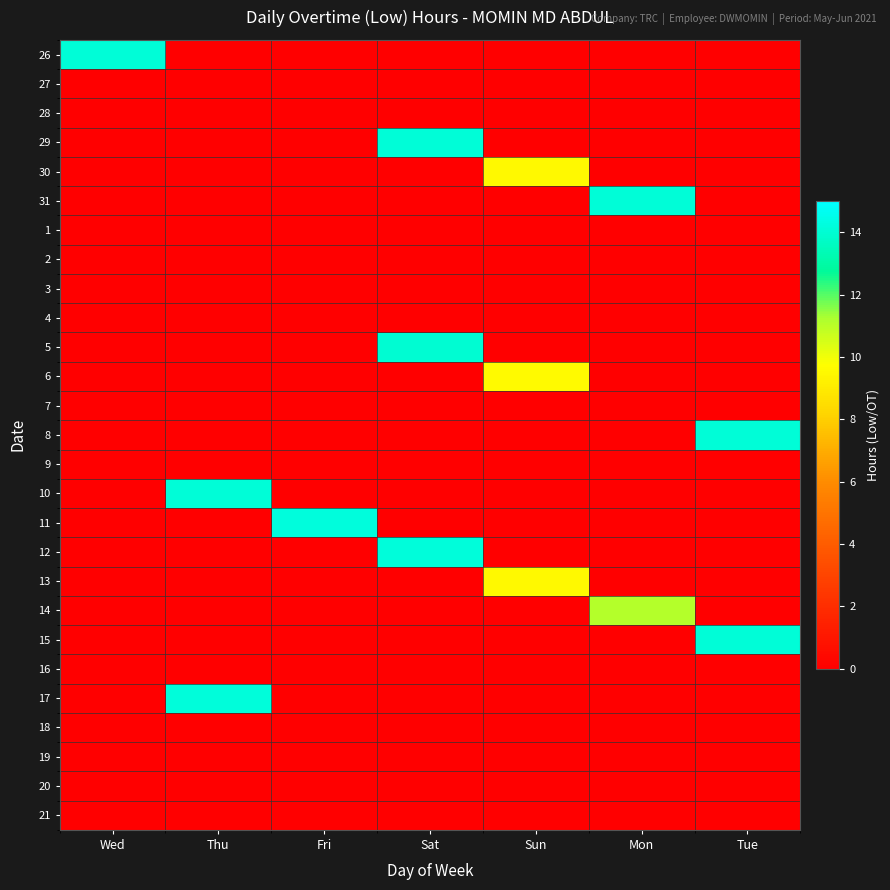

What is the spread (max minus min) of values at Mon?

14.1